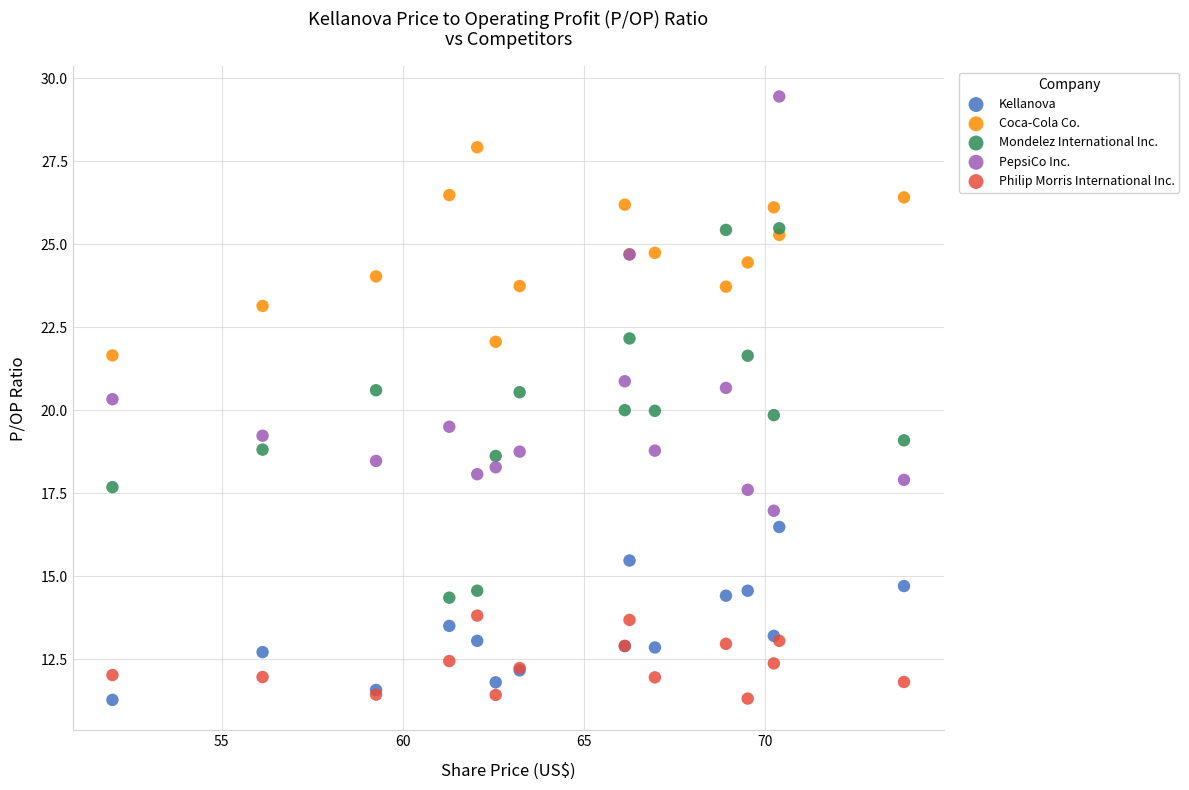

Which series contains the highest Y value?

PepsiCo Inc.